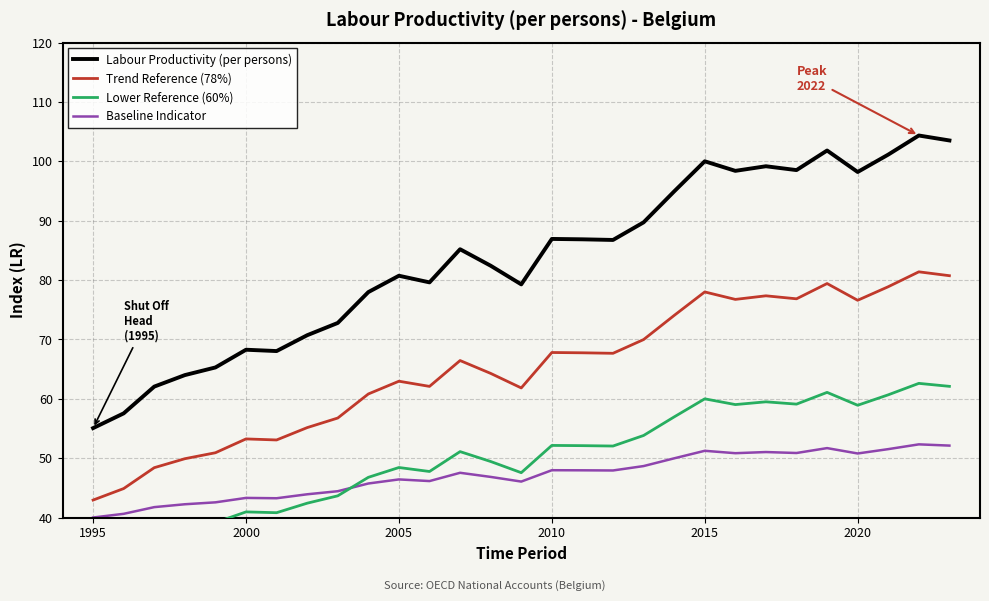

At 1995, list the series in order from largest to smallest.

Labour Productivity (per persons), Trend Reference (78%), Baseline Indicator, Lower Reference (60%)